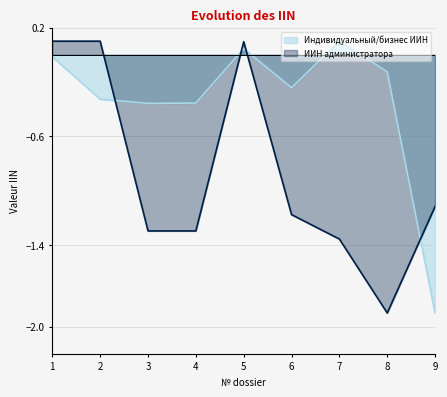

List the series in order of their overall mean, lowest first.

ИИН администратора, Индивидуальный/бизнес ИИН